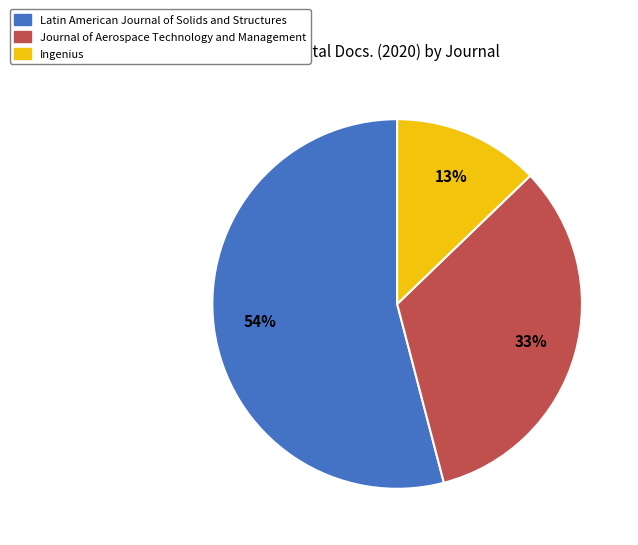

Which category has the smallest portion of the pie?

Ingenius